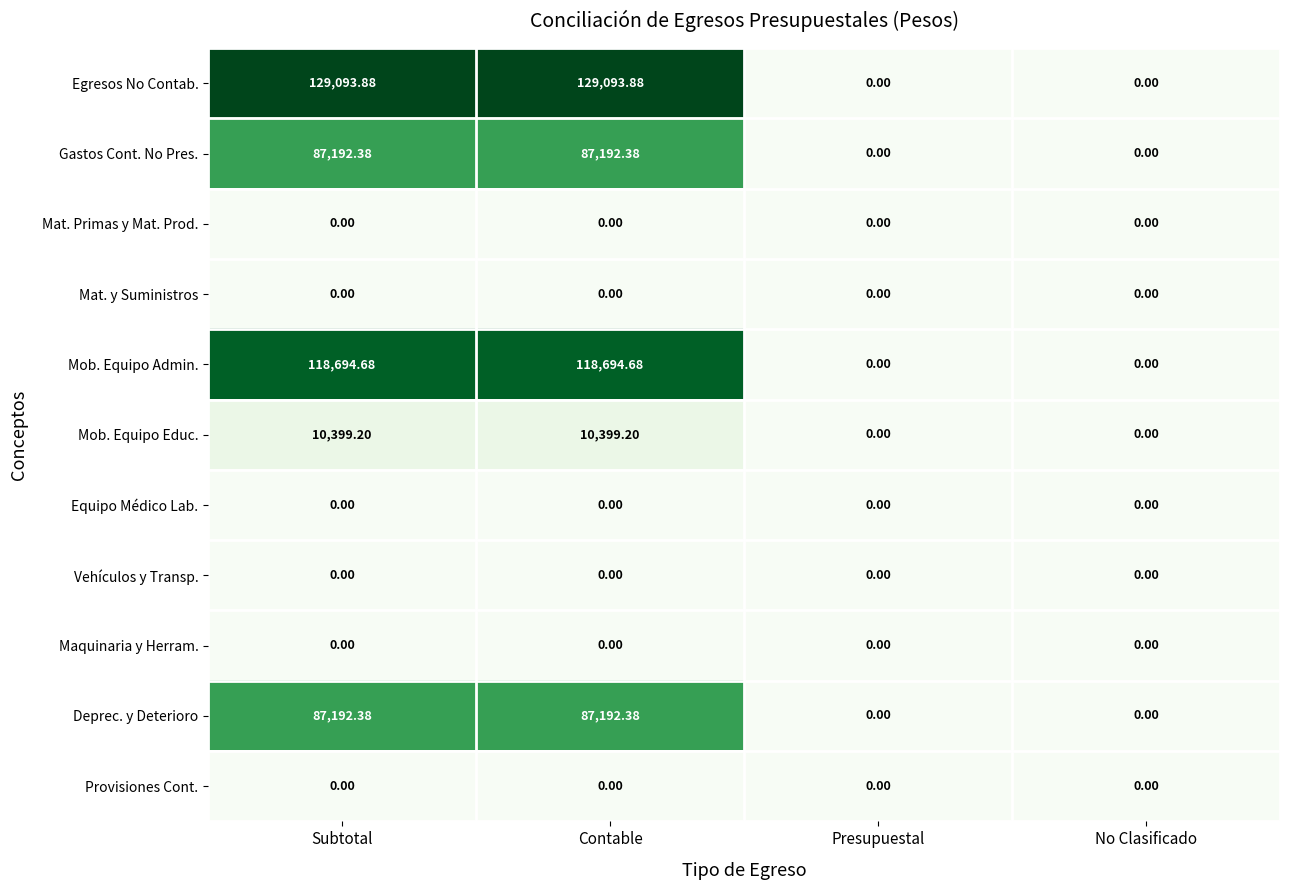

Which series has the largest range (max minus min)?

Egresos No Contab.